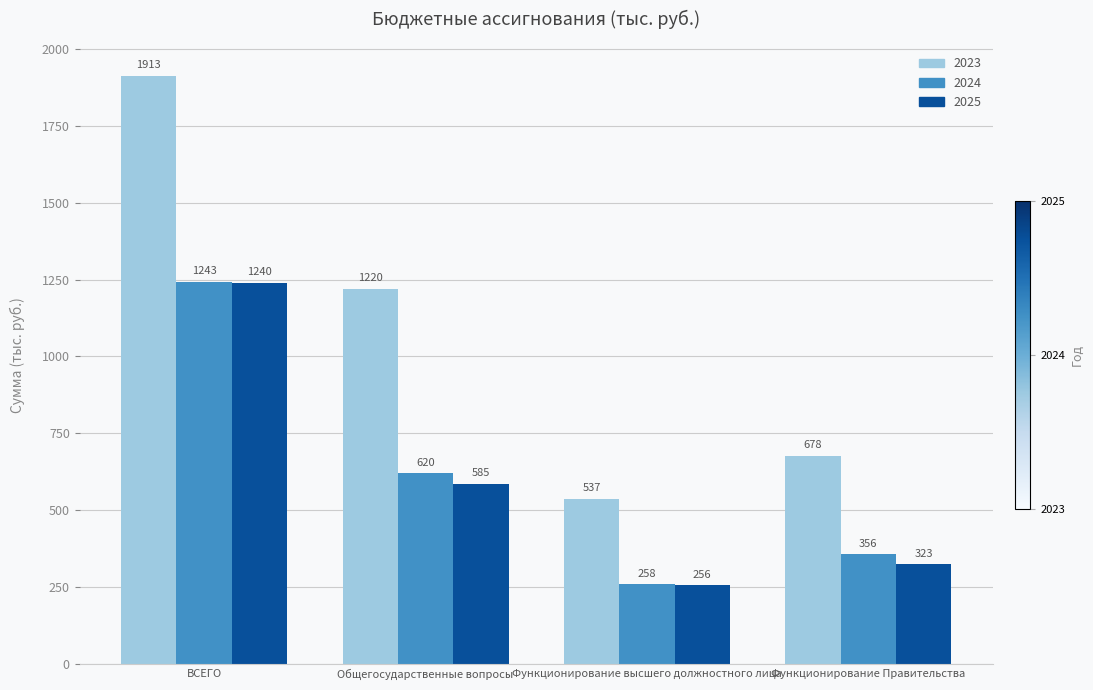

The value of 2023 at ВСЕГО is 1913.3. True or false?

True